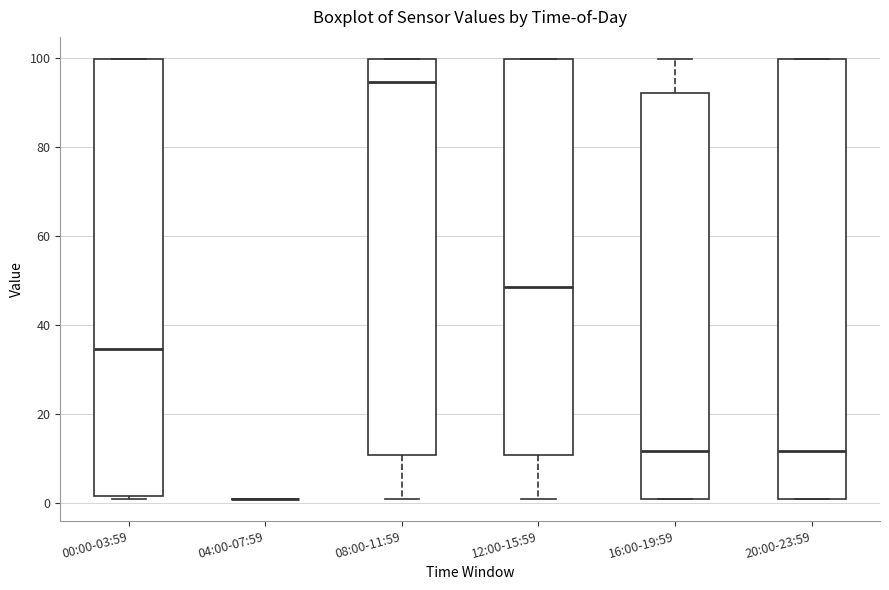

Reading left to right, read every box against the y-axis: the position of its median line, the range the box covers, and the ends of its whiskers. The values are not printed on the chart, so give them approximately, as read against the axis.

00:00-03:59: median 34, box 2 to 100, whiskers 2 (just below the box's lower edge) to 100
04:00-07:59: box collapsed to a line at 2, whiskers 2 to 2
08:00-11:59: median 94, box 10 to 100, whiskers 2 to 100
12:00-15:59: median 48, box 10 to 100, whiskers 2 to 100
16:00-19:59: median 12, box 2 to 92, whiskers 2 to 100
20:00-23:59: median 12, box 2 to 100, whiskers 2 to 100